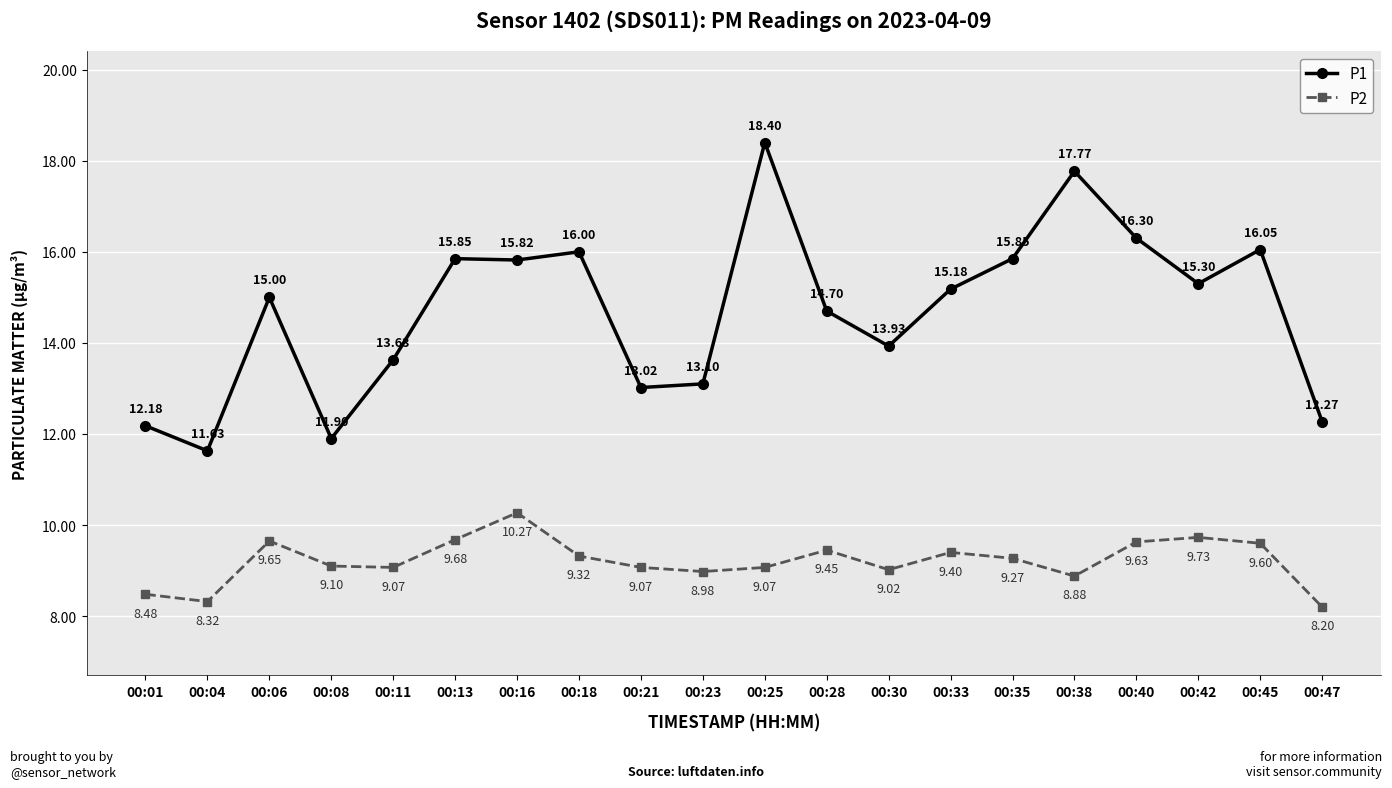

Is the value of P2 at 00:16 greater than the value of P1 at 00:47?

No